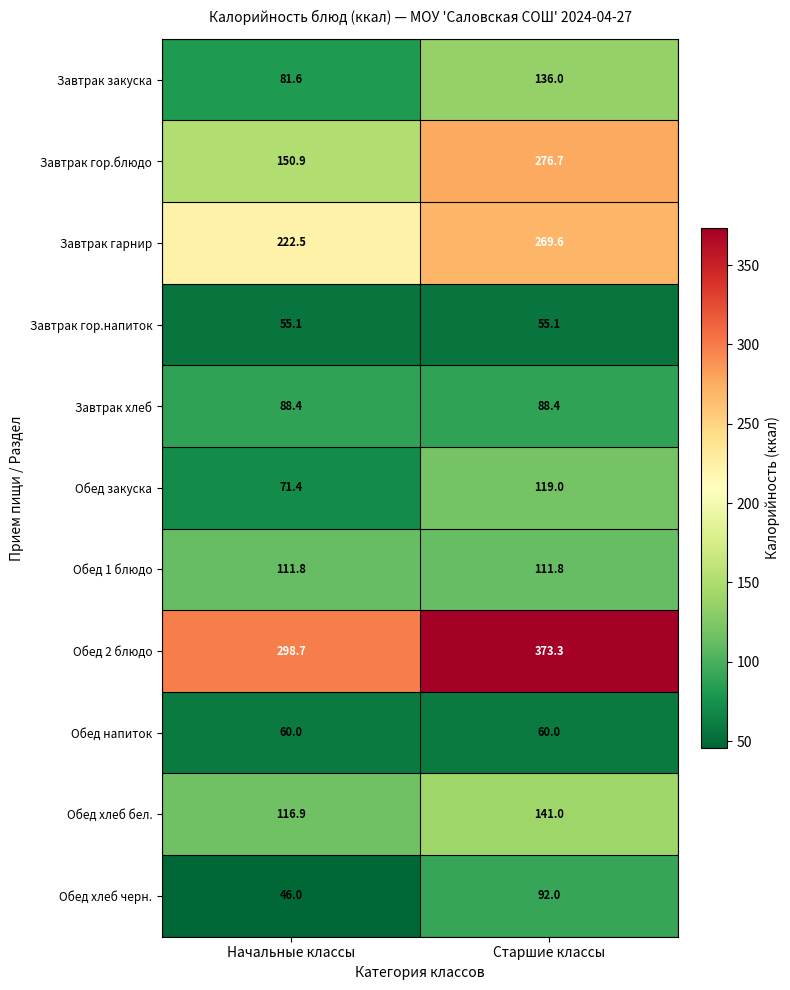

Which series has the largest total across all categories?

Обед 2 блюдо